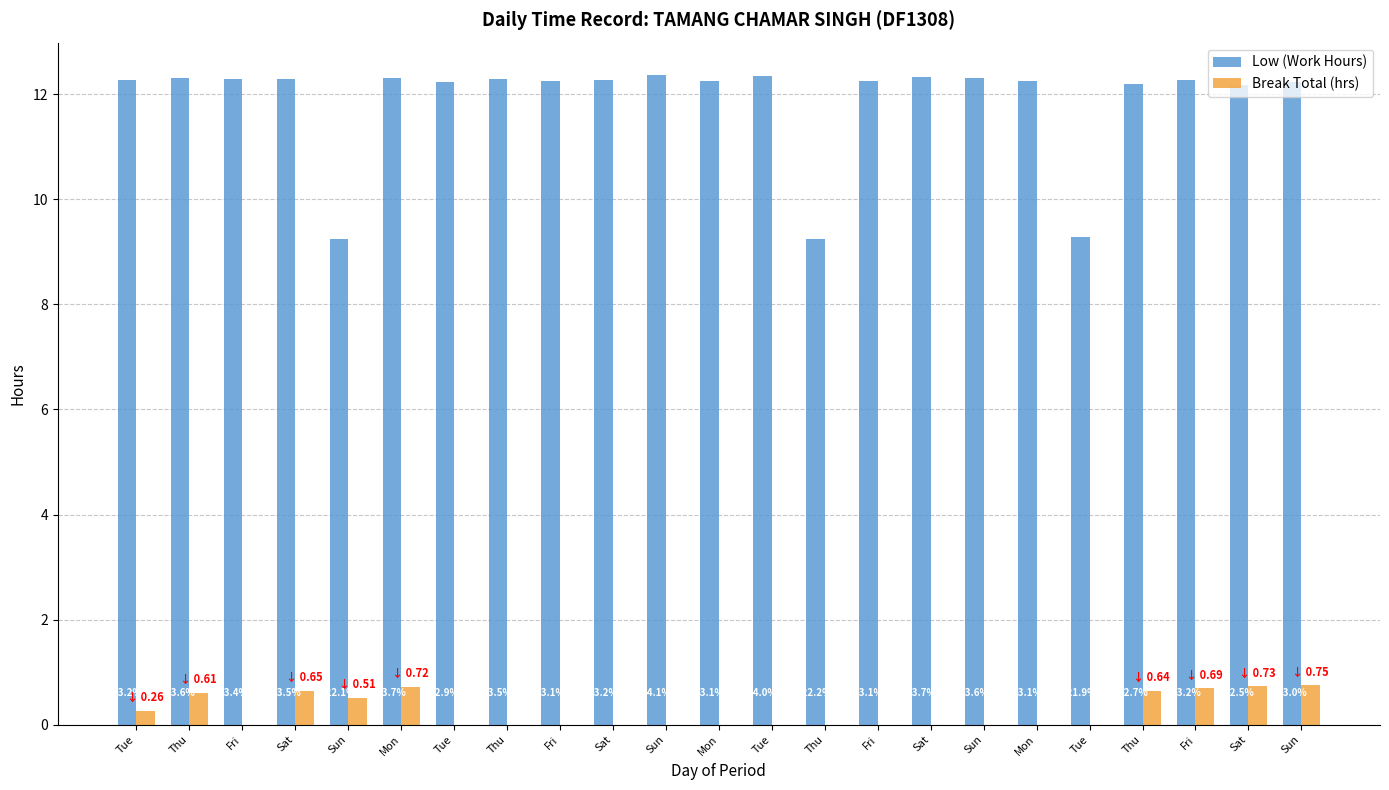

What are all the series names shown in the legend?

Low (Work Hours), Break Total (hrs)